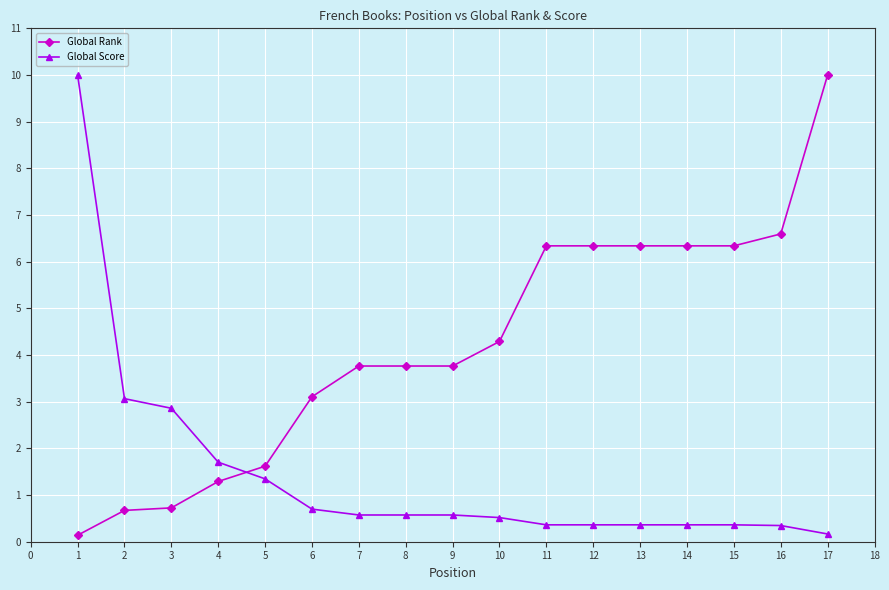

What is the maximum value for Global Score?

10.0